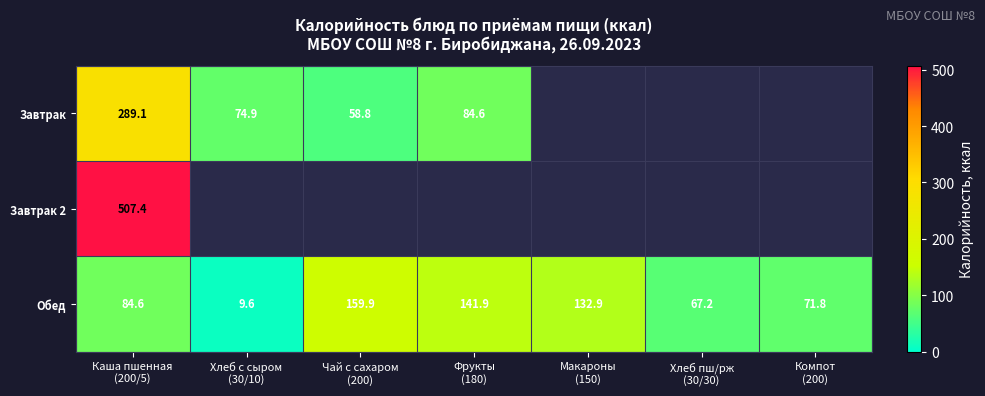

The Завтрак series shows 48.2 at Фрукты (180). True or false?

False